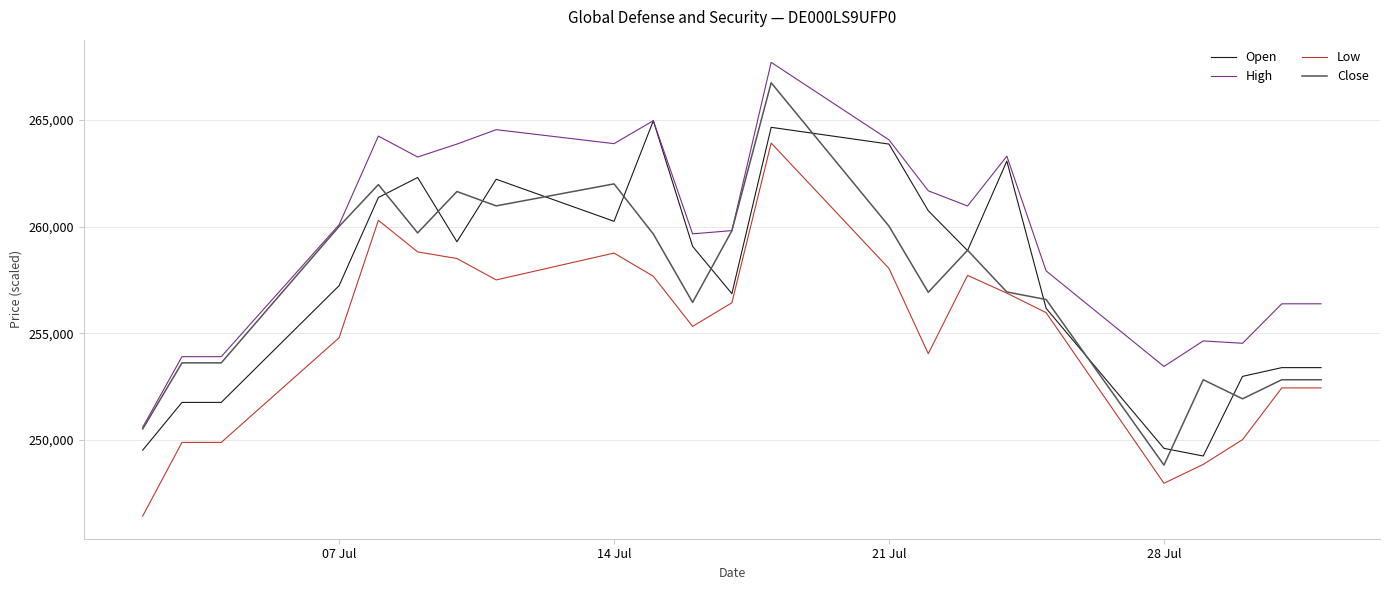

What is the maximum value shown in the chart?

267709